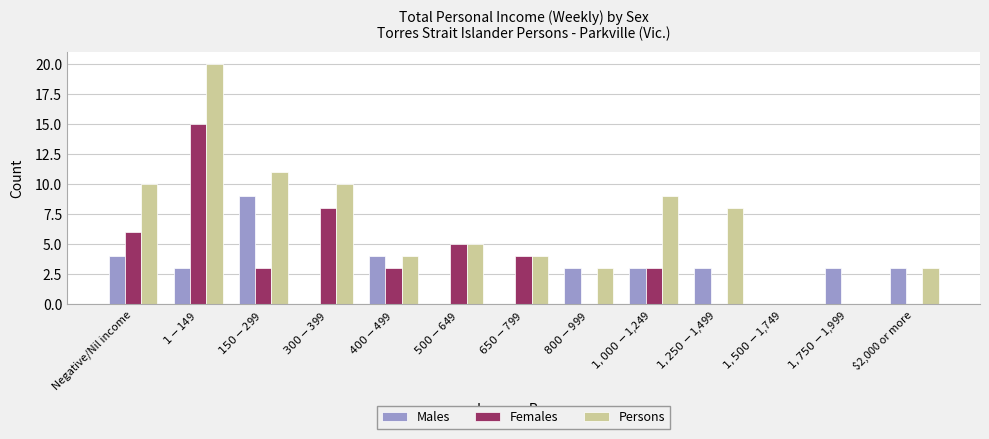

What is the maximum value shown in the chart?

20